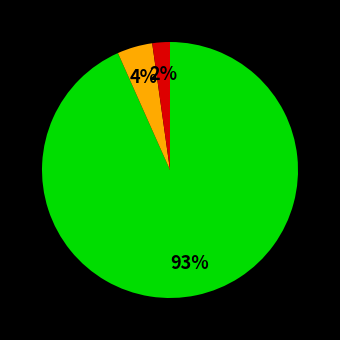

Count the number of slices in the pie.

3